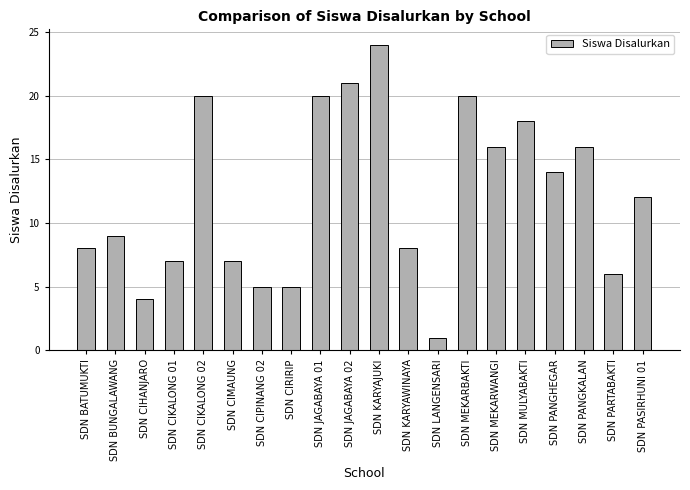

Count the number of categories in the chart.

20